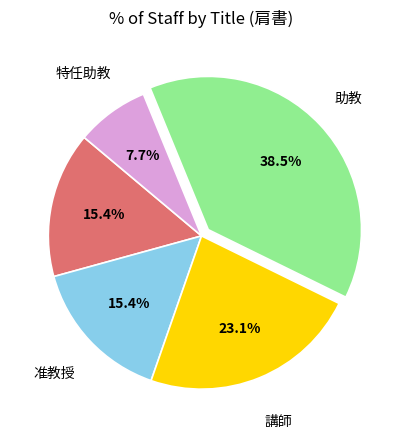

Does any single category account for the majority?

No